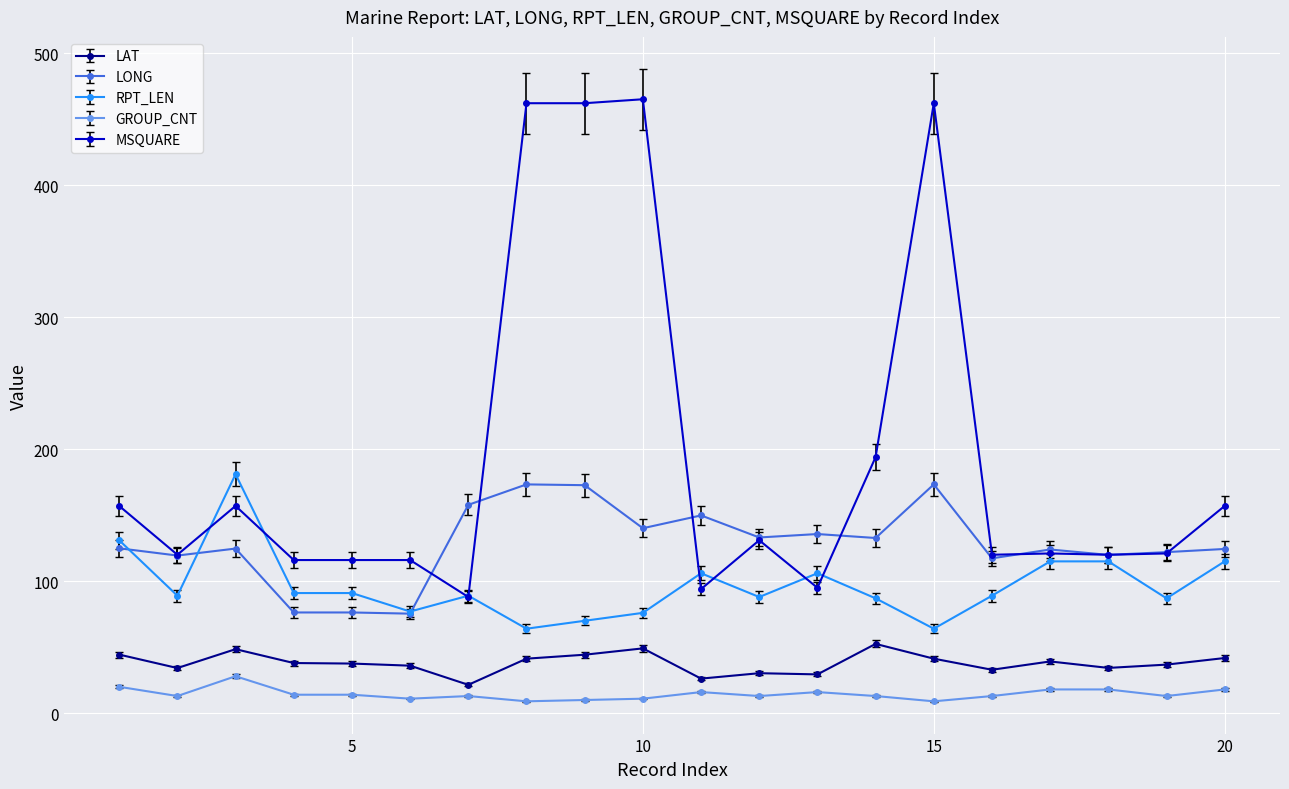

Which series ends up on top after the final intersection of RPT_LEN and MSQUARE?

MSQUARE